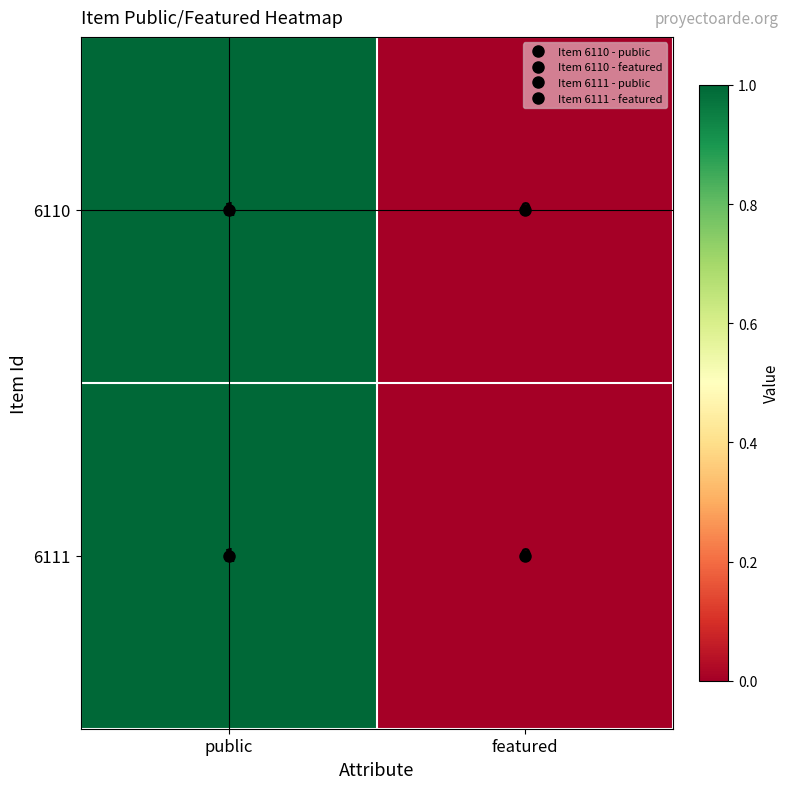

At which category is the sum across all series the highest?

public